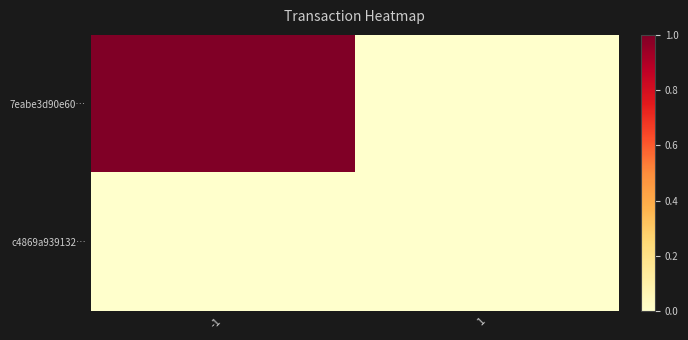

What is the maximum value shown in the chart?

1